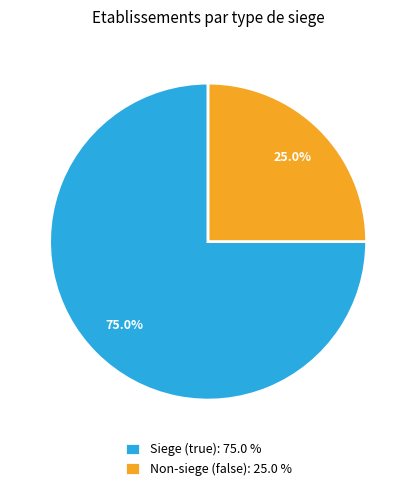

Rank the categories by value from highest to lowest.

Siege (true): 75.0 %, Non-siege (false): 25.0 %